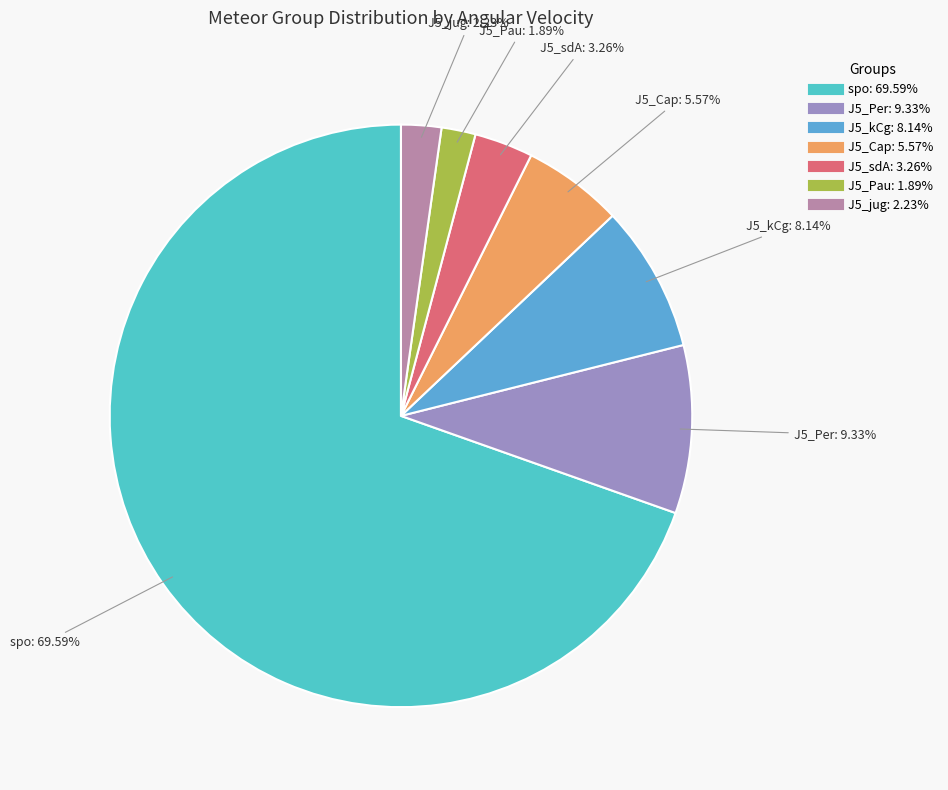

Is J5_sdA the majority of the pie?

No